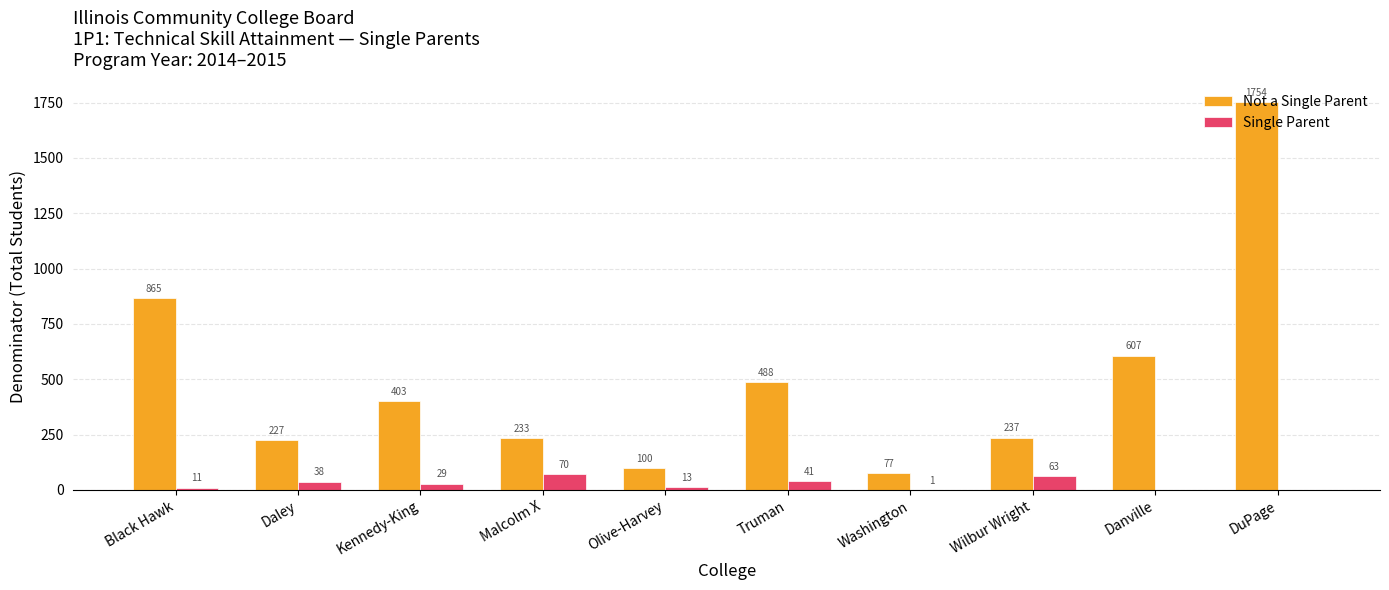

What is the sum of the Not a Single Parent values at Daley and Truman?

715